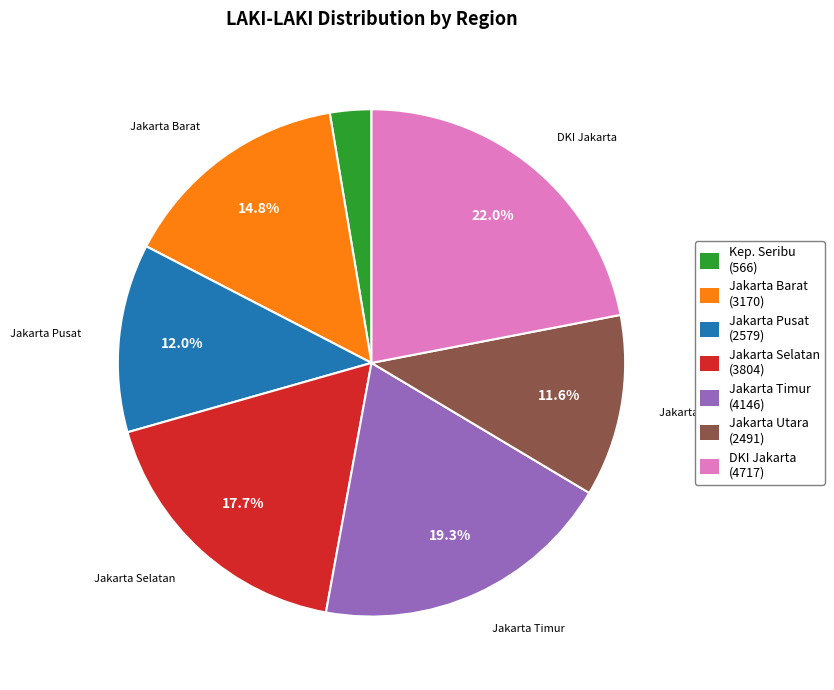

To the nearest percent, what is the average slice percentage?

14%